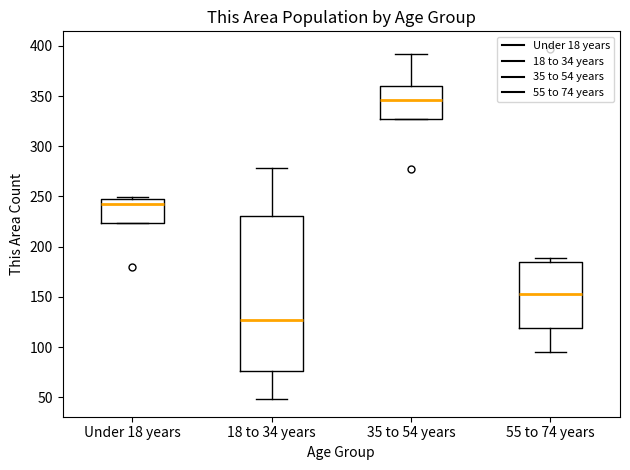

Reading left to right, read every box against the y-axis: the position of its median line, the range the box covers, and the ends of its whiskers. The values are not printed on the chart, so give them approximately, as read against the axis.

Under 18 years: median 245, box 225 to 250, whiskers 225 to 250
18 to 34 years: median 125, box 75 to 230, whiskers 50 to 280
35 to 54 years: median 345, box 325 to 360, whiskers 325 to 390
55 to 74 years: median 155, box 120 to 185, whiskers 95 to 190